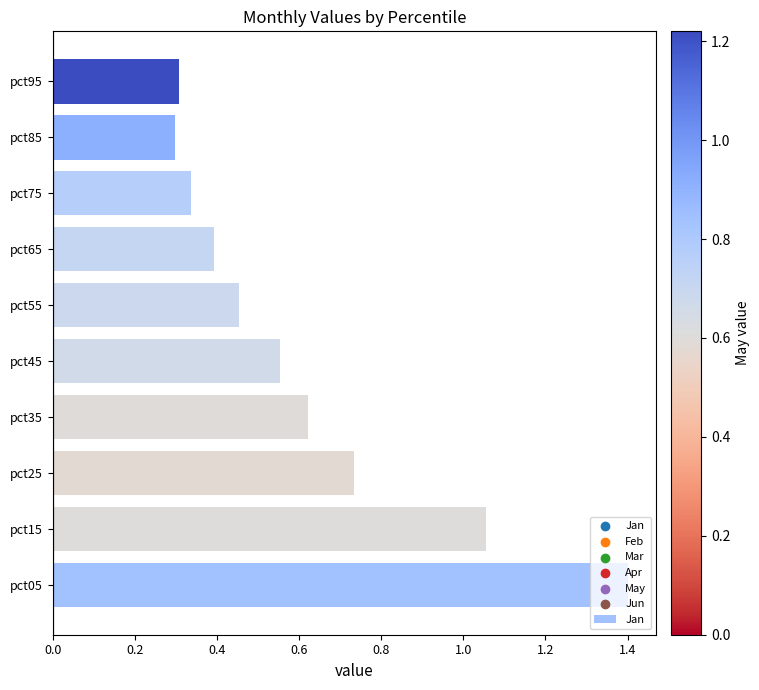

Between pct15 and pct85, which is larger?

pct15